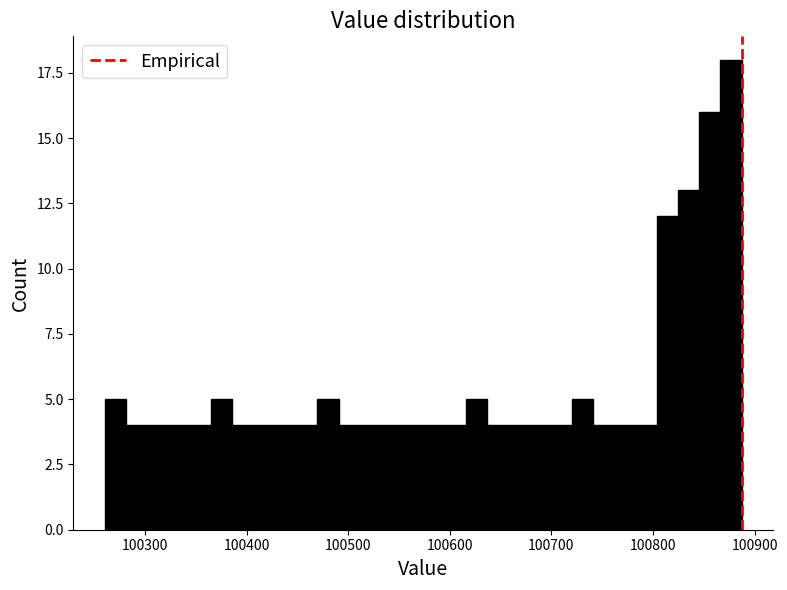

Read against the x-axis, roughly where is the centre of the tallest bar?

100880